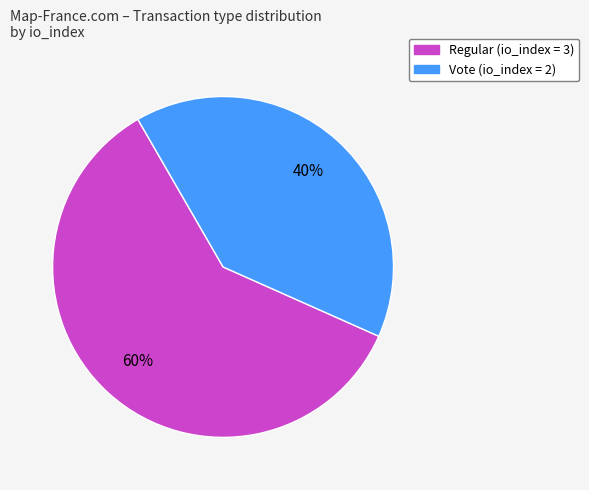

To the nearest percent, what is the average slice percentage?

50%